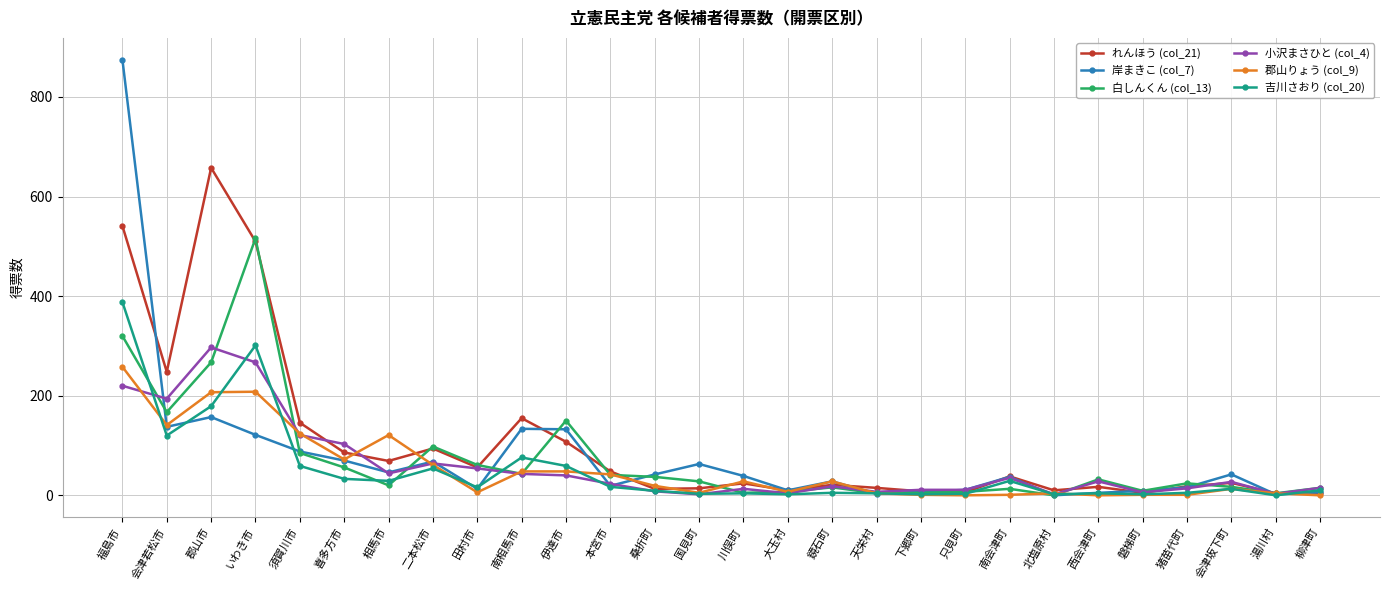

What is the sum of all 小沢まさひと (col_4) values?

1674.0